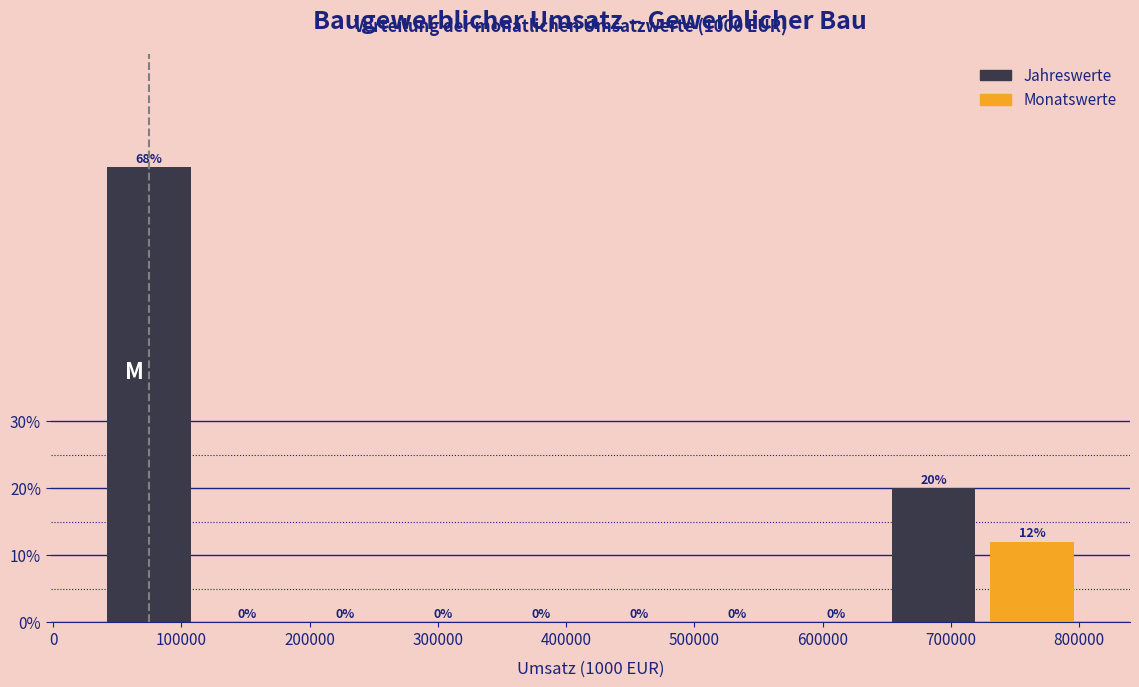

Which range on the x-axis has the tallest bar?

40000 to 110000